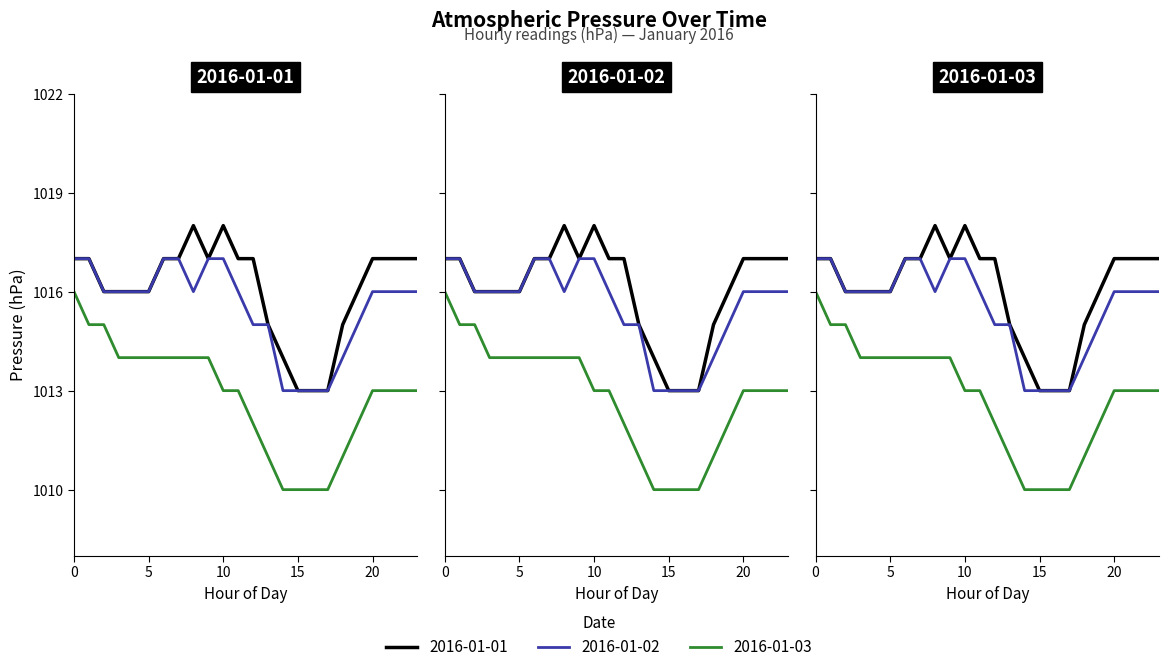

At which label does 2016-01-02 reach its minimum?

14